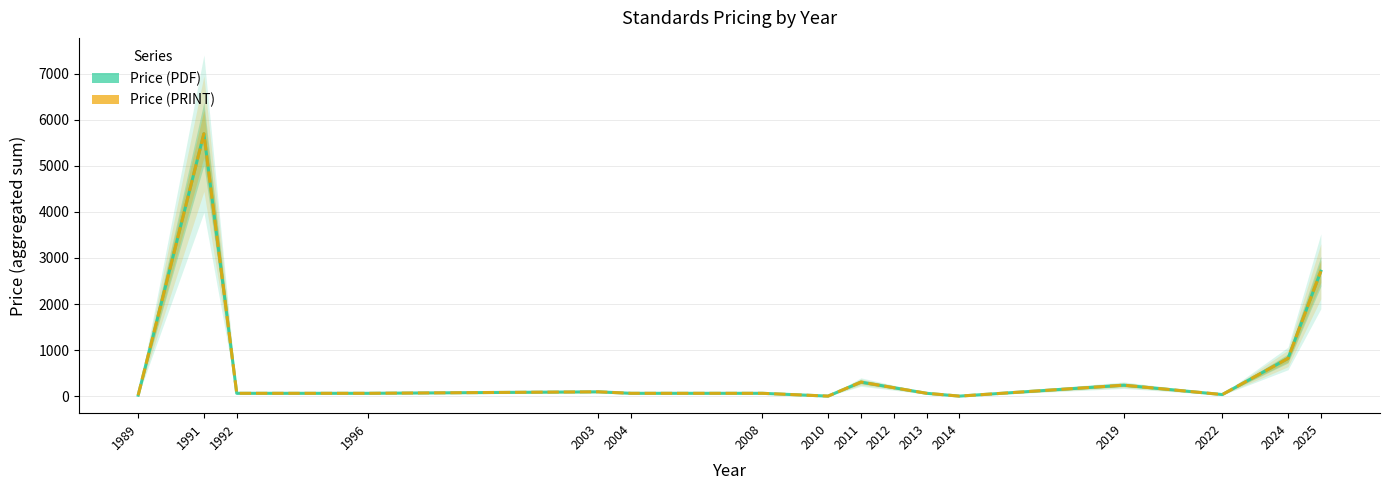

Reading right to left, list all the values displayed in this chart.

Price (PDF): 2025=2712.0	2024=818.5	2022=33.7	2019=237.7	2014=0.0	2013=61.0	2012=183.0	2011=305.2	2010=0.0	2008=61.0	2004=61.0	2003=93.8	1996=61.0	1992=61.0	1991=5700.0	1989=20.0
Price (PRINT): 2025=2712.0	2024=818.5	2022=33.7	2019=237.7	2014=0.0	2013=61.0	2012=183.0	2011=305.2	2010=0.0	2008=61.0	2004=61.0	2003=93.8	1996=61.0	1992=61.0	1991=5700.0	1989=20.0